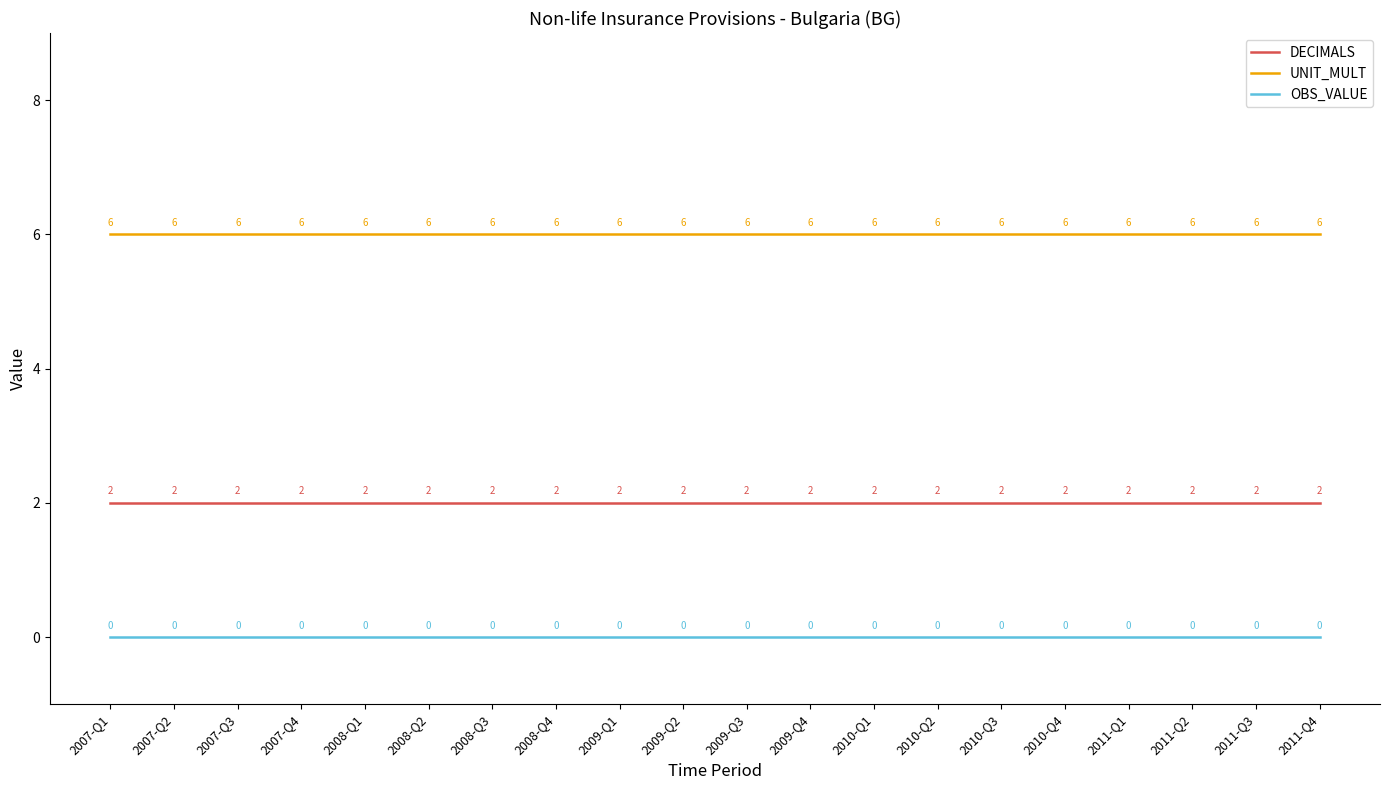

What is the lowest value of the UNIT_MULT series?

6